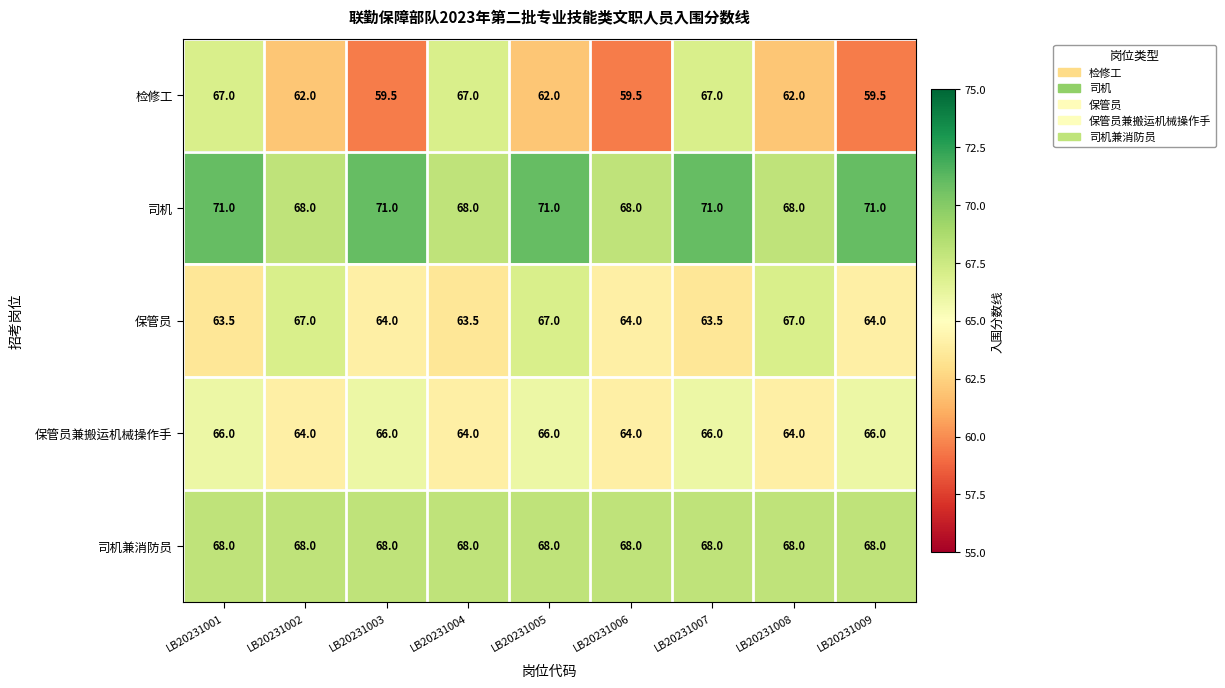

Which series has the largest total across all categories?

司机